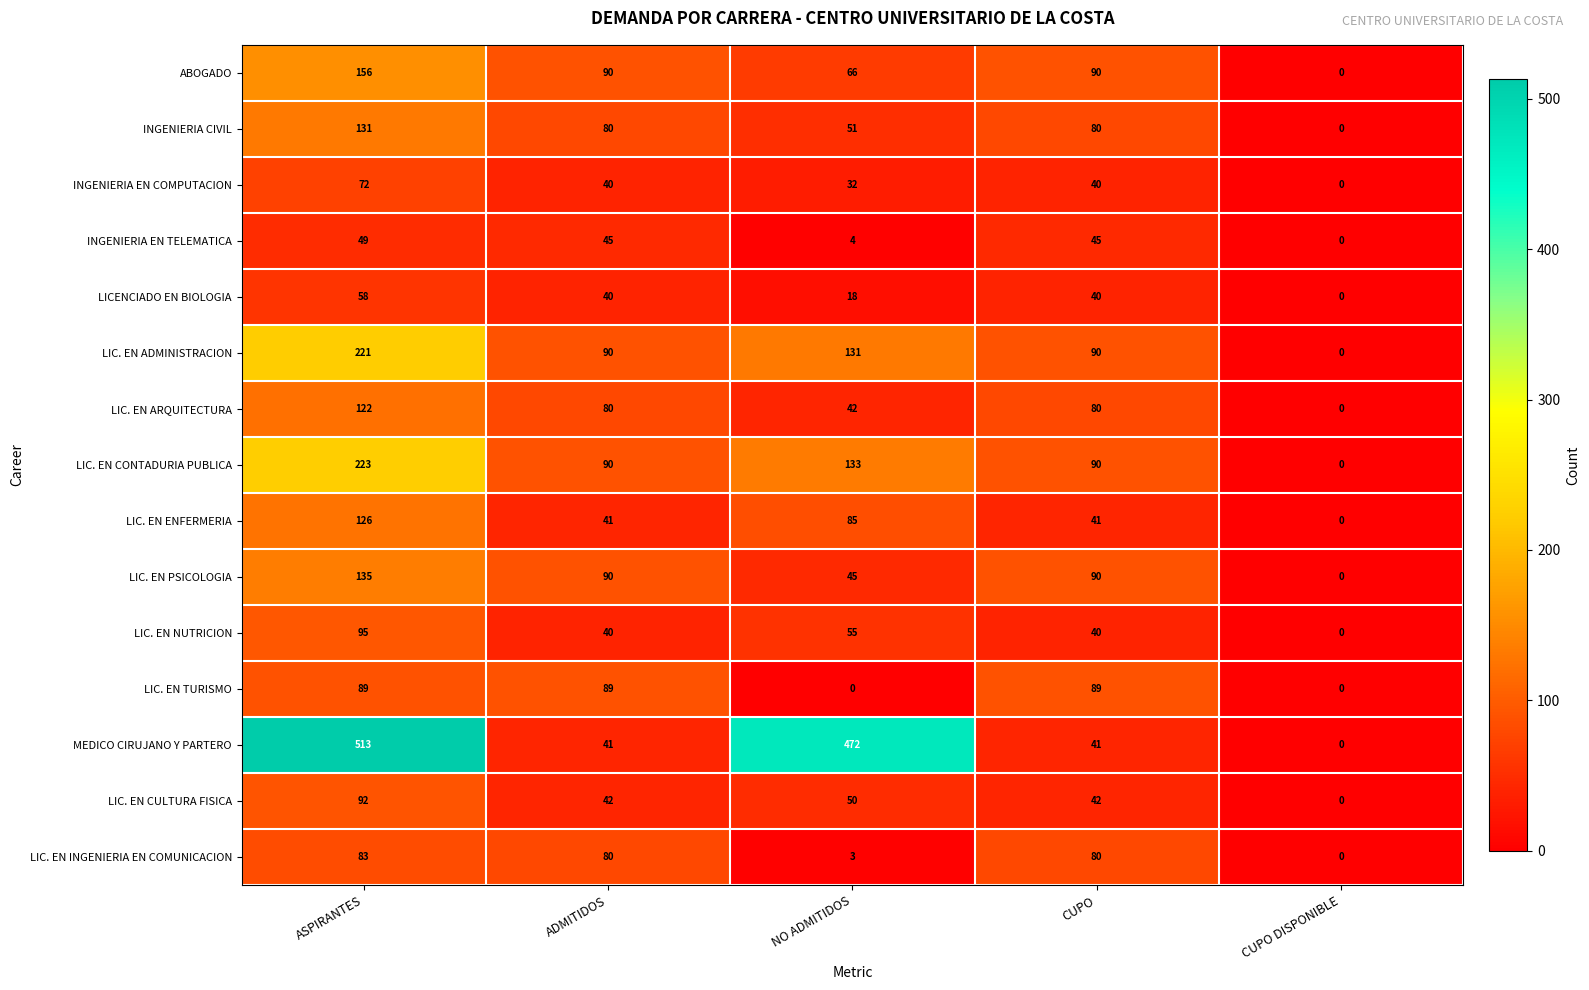

What is the difference between the maximum and minimum values in the LIC. EN PSICOLOGIA series?

135